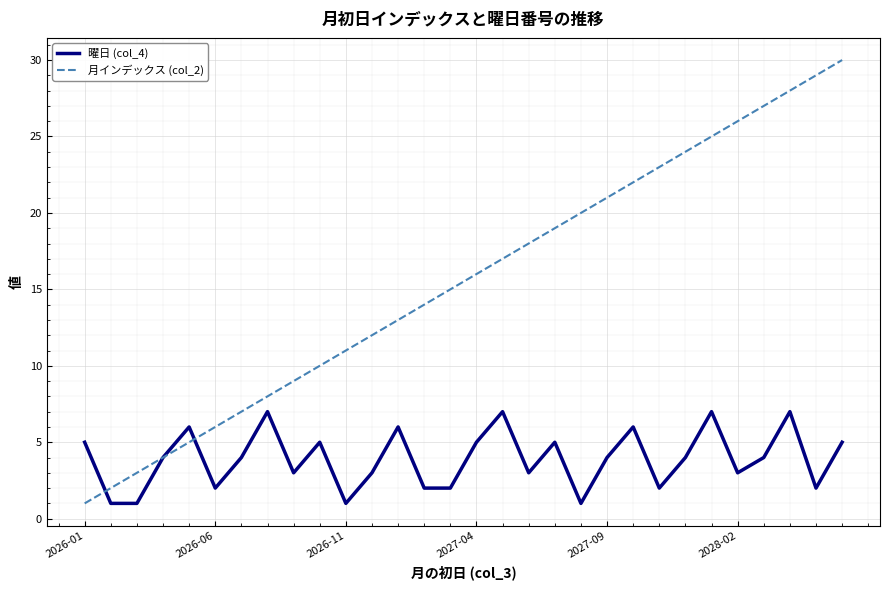

Which series has the widest spread of values?

月インデックス (col_2)